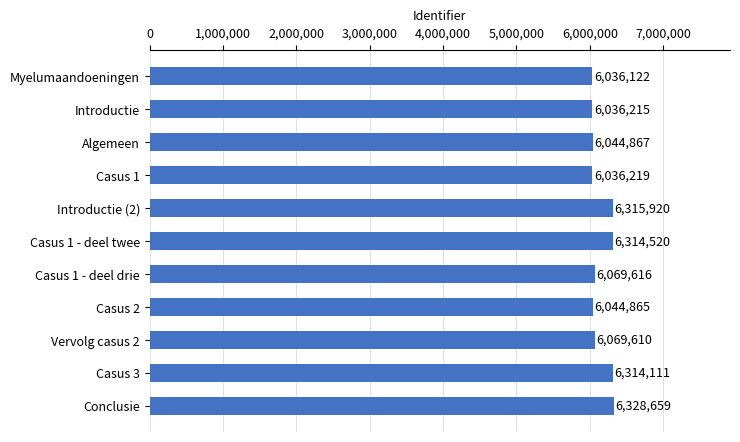

What is the value of the 2nd bar from the top?

6036215